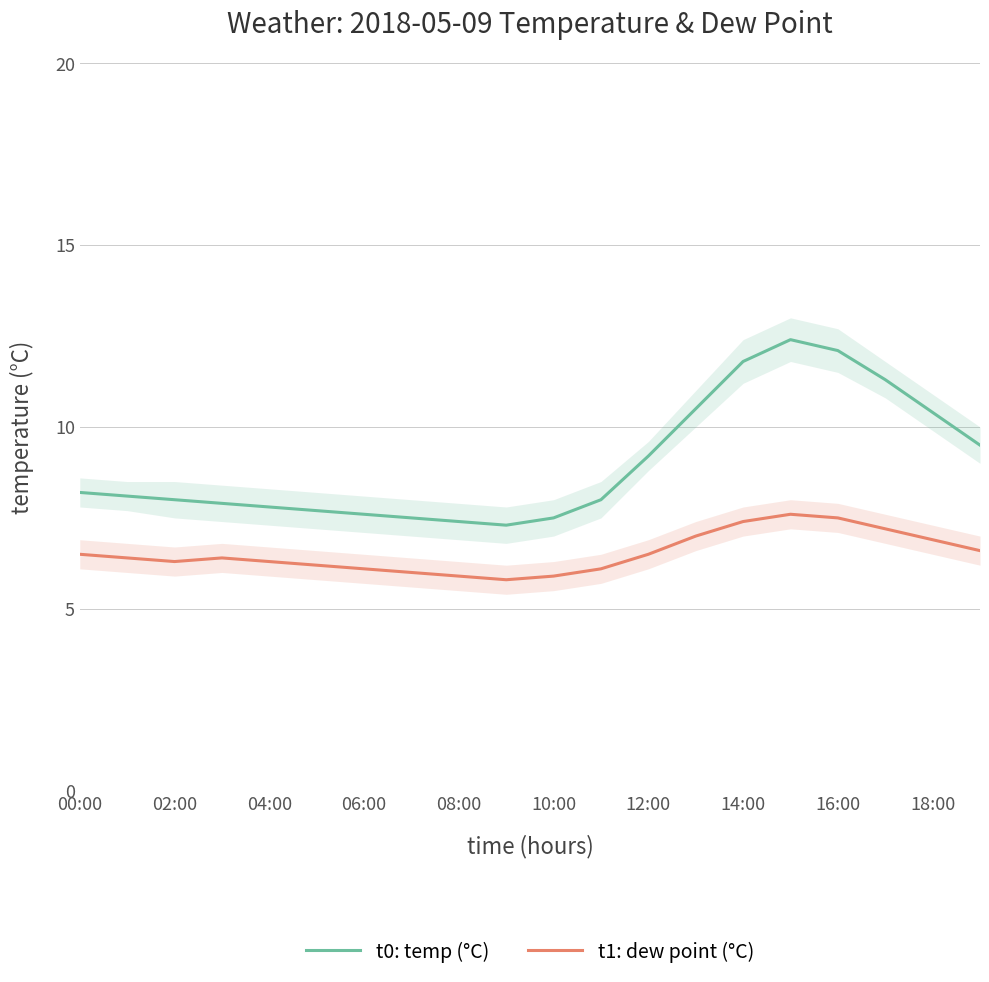

Is the value of t1: dew point (°C) at 12:00 greater than the value of t0: temp (°C) at 10:00?

No